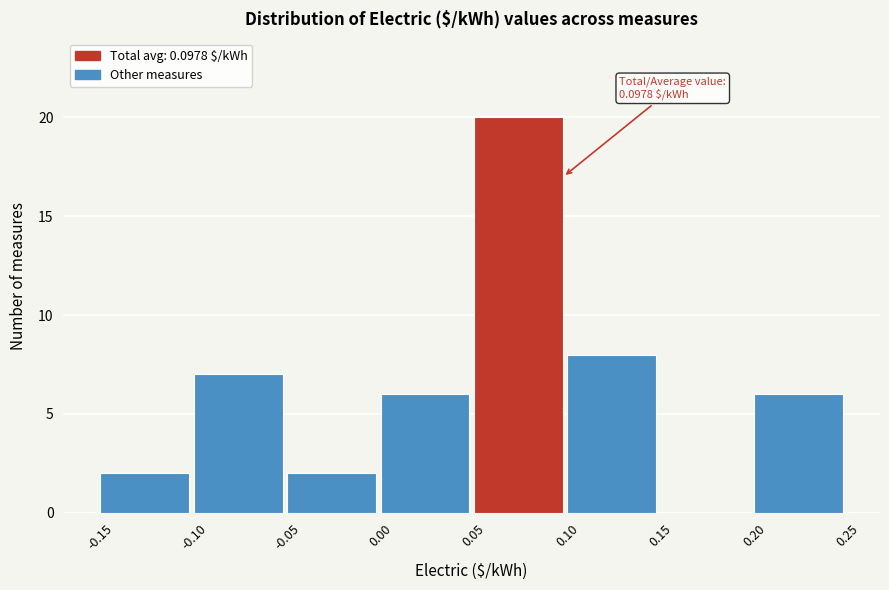

Over which range of the x-axis is the bar tallest?

0.05 to 0.10